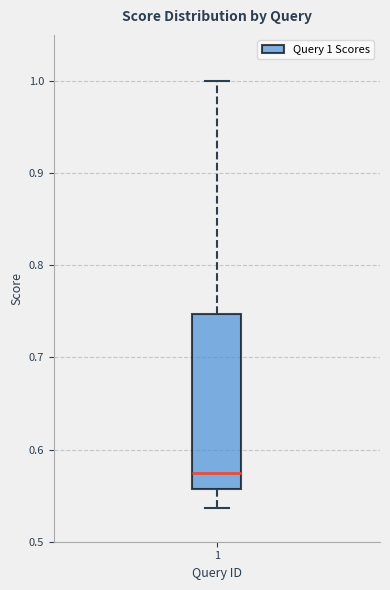

Read this box plot against the y-axis: the position of the median line, the range covered by the box, and the ends of both whiskers. The values are not printed on the chart, so give them approximately, as read against the axis.

median 0.57, box 0.56 to 0.75, whiskers 0.54 to 1.00